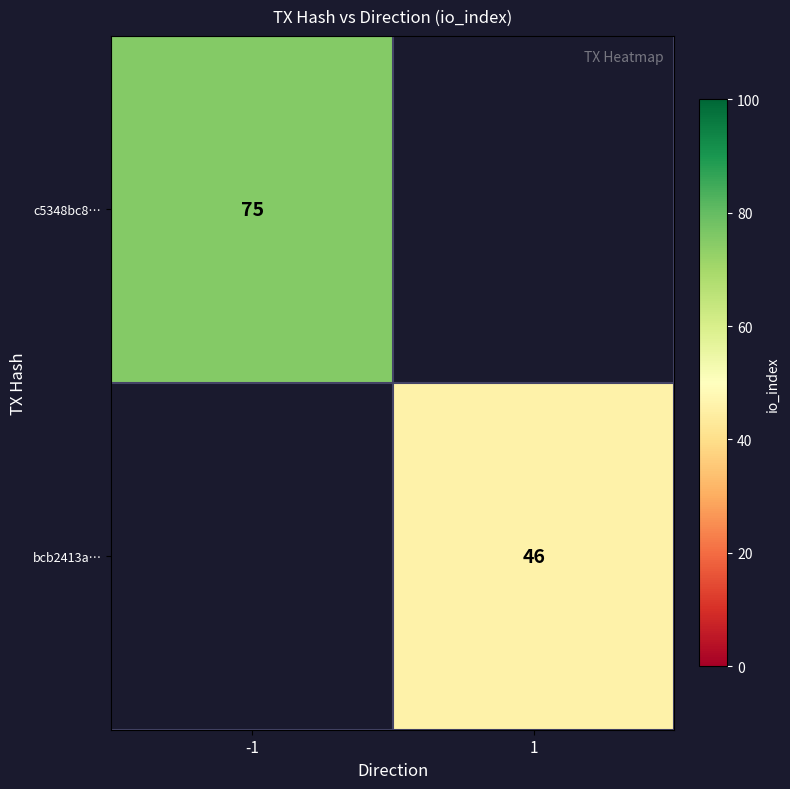

At how many categories does at least one series exceed 56?

1